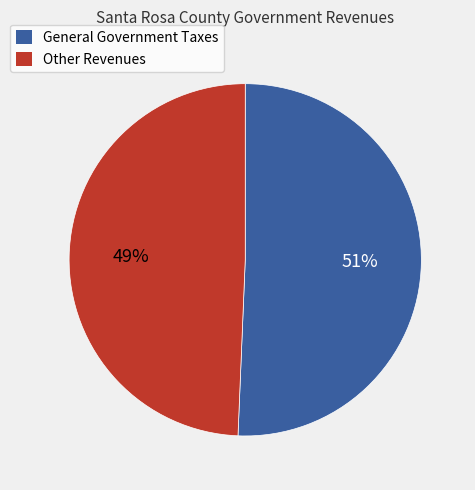

Does any single category account for the majority?

Yes